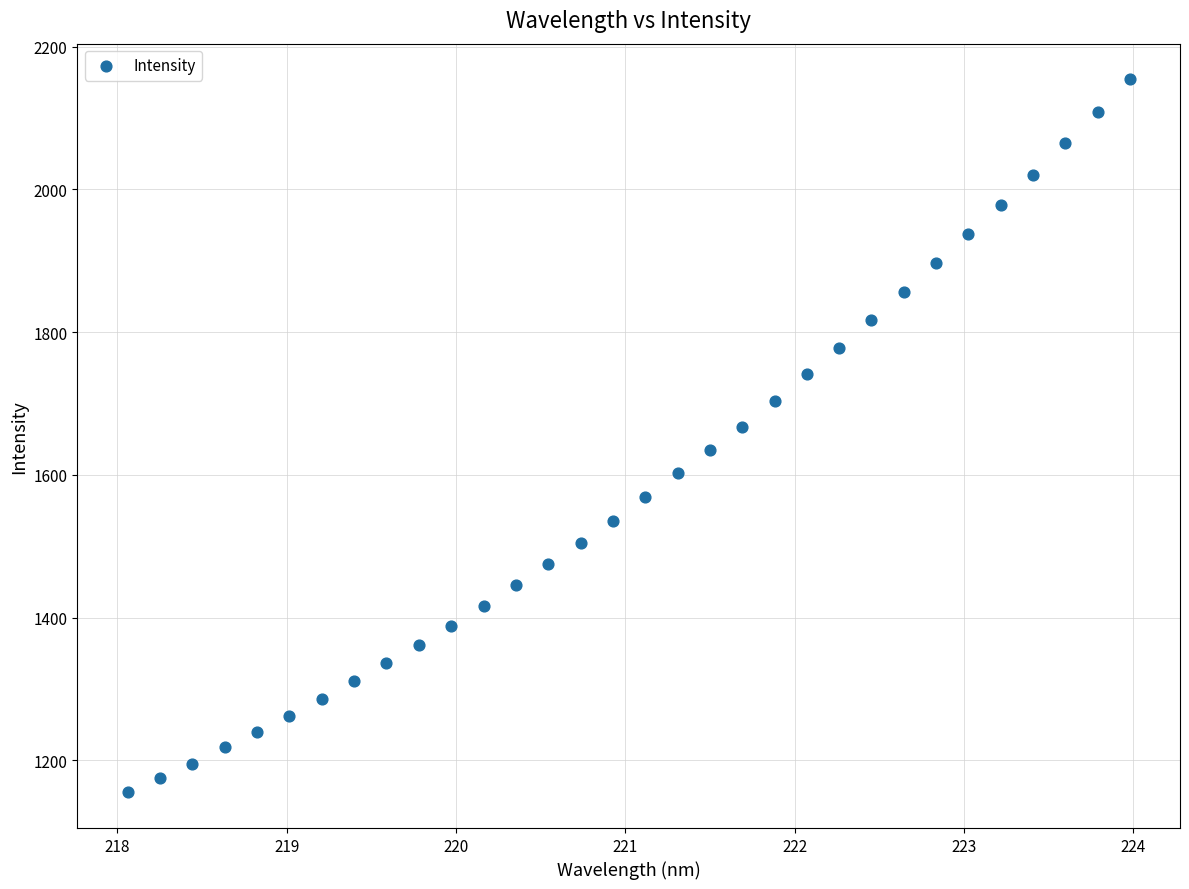

What is the range of X values (max minus min)?

5.9